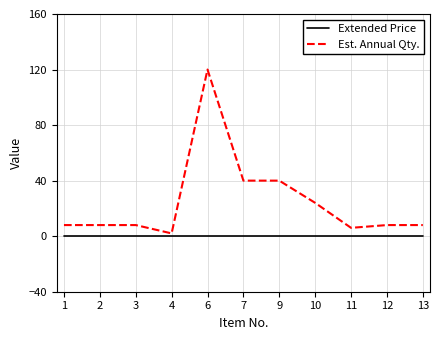

At which category is the sum across all series the highest?

6